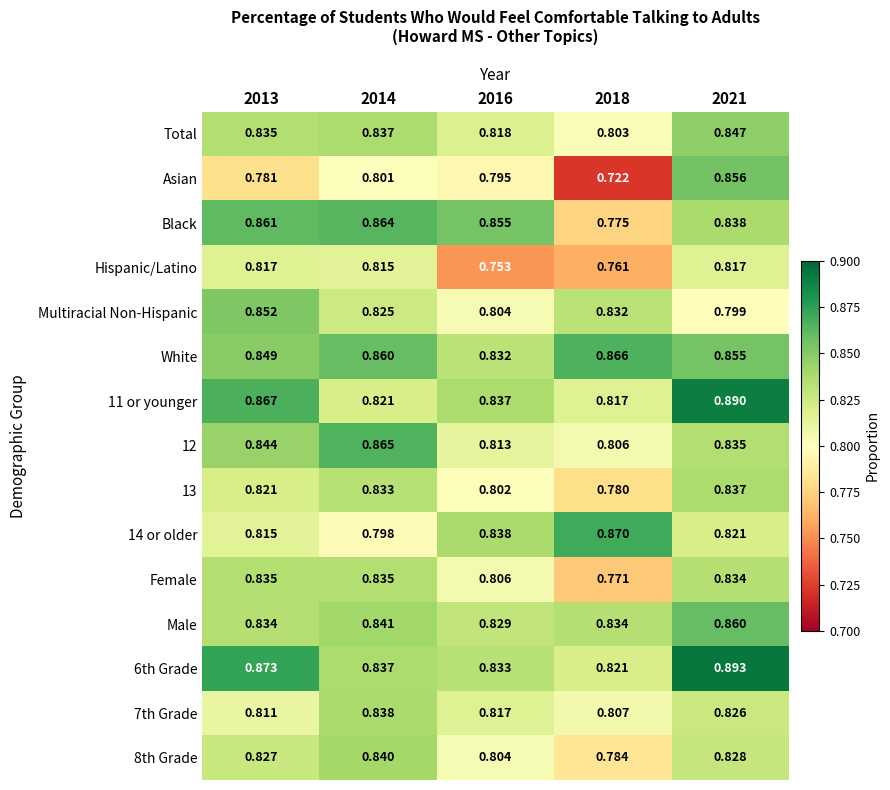

Is the value of 13 at 2013 greater than the value of Female at 2013?

No